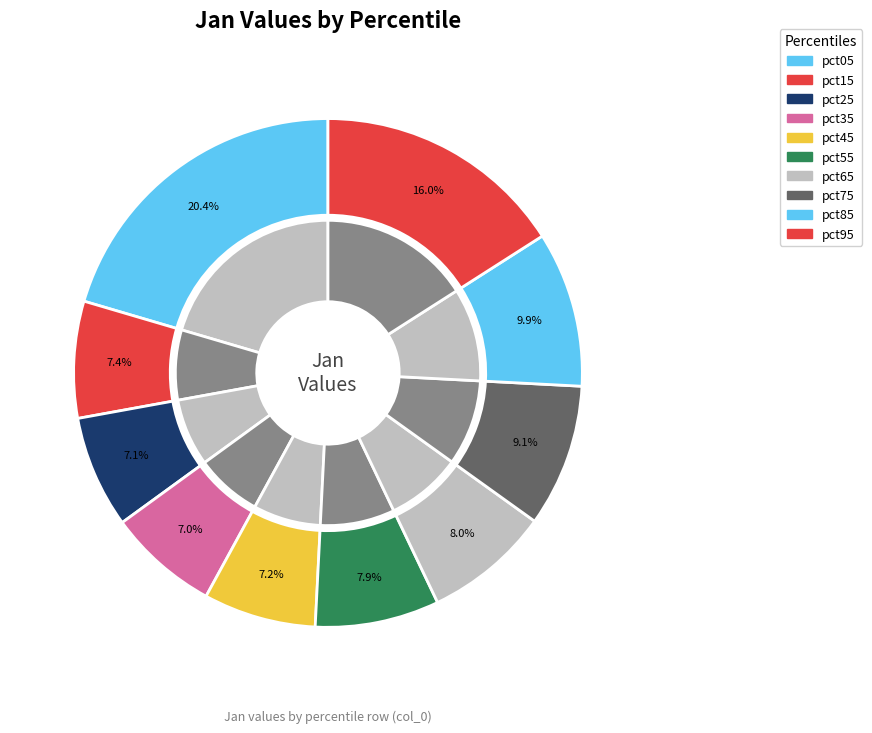

Does pct15 account for over 50% of the chart?

No